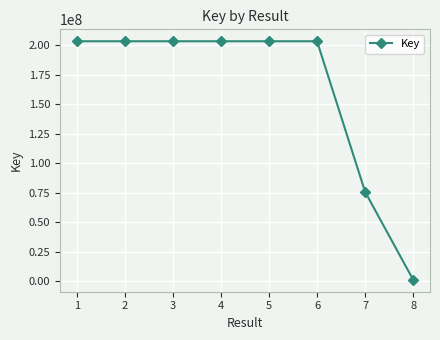

What is the value of the 6th point from the left?

203276966